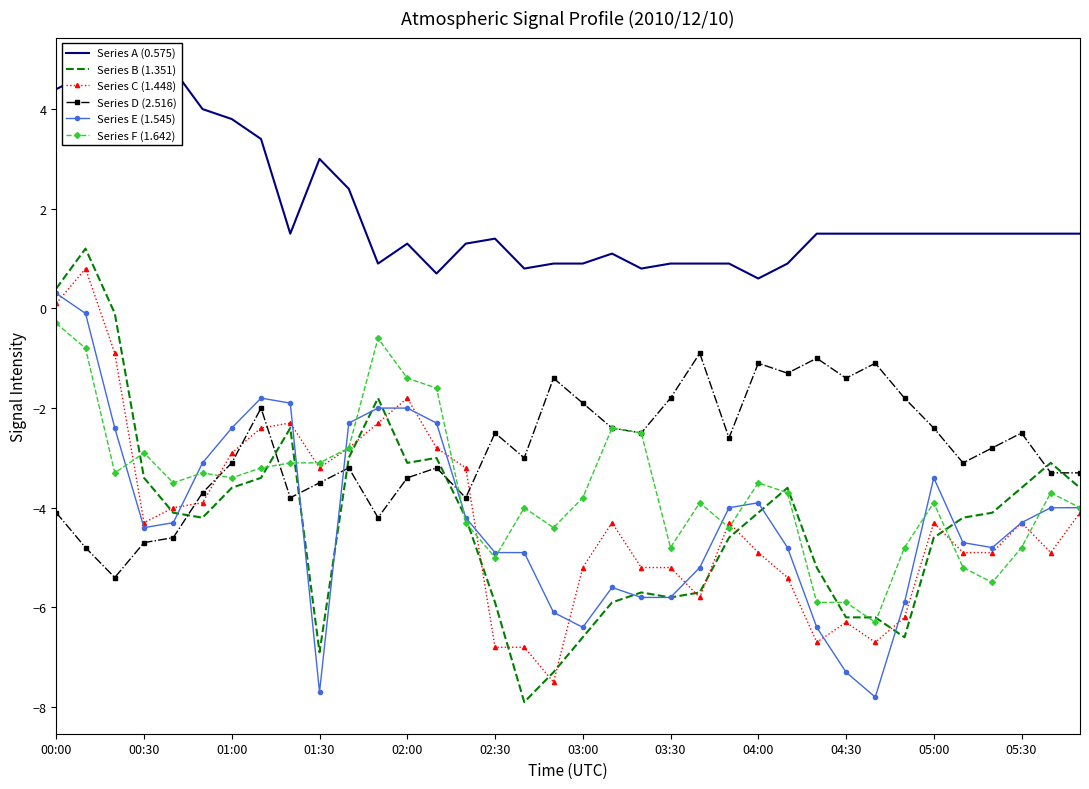

Reading left to right, transcribe all the data shown in this chart.

Series A (0.575): 4.4	4.7	4.2	4.2	4.8	4.0	3.8	3.4	1.5	3.0	2.4	0.9	1.3	0.7	1.3	1.4	0.8	0.9	0.9	1.1	0.8	0.9	0.9	0.9	0.6	0.9	1.5	1.5	1.5	1.5	1.5	1.5	1.5	1.5	1.5	1.5
Series B (1.351): 0.4	1.2	-0.1	-3.4	-4.1	-4.2	-3.6	-3.4	-2.4	-6.9	-3.0	-1.8	-3.1	-3.0	-4.2	-5.9	-7.9	-7.3	-6.6	-5.9	-5.7	-5.8	-5.7	-4.6	-4.1	-3.6	-5.2	-6.2	-6.2	-6.6	-4.6	-4.2	-4.1	-3.6	-3.1	-3.6
Series C (1.448): 0.1	0.8	-0.9	-4.3	-4.0	-3.9	-2.9	-2.4	-2.3	-3.2	-2.8	-2.3	-1.8	-2.8	-3.2	-6.8	-6.8	-7.5	-5.2	-4.3	-5.2	-5.2	-5.8	-4.3	-4.9	-5.4	-6.7	-6.3	-6.7	-6.2	-4.3	-4.9	-4.9	-4.3	-4.9	-4.1
Series D (2.516): -4.1	-4.8	-5.4	-4.7	-4.6	-3.7	-3.1	-2.0	-3.8	-3.5	-3.2	-4.2	-3.4	-3.2	-3.8	-2.5	-3.0	-1.4	-1.9	-2.4	-2.5	-1.8	-0.9	-2.6	-1.1	-1.3	-1.0	-1.4	-1.1	-1.8	-2.4	-3.1	-2.8	-2.5	-3.3	-3.3
Series E (1.545): 0.3	-0.1	-2.4	-4.4	-4.3	-3.1	-2.4	-1.8	-1.9	-7.7	-2.3	-2.0	-2.0	-2.3	-4.2	-4.9	-4.9	-6.1	-6.4	-5.6	-5.8	-5.8	-5.2	-4.0	-3.9	-4.8	-6.4	-7.3	-7.8	-5.9	-3.4	-4.7	-4.8	-4.3	-4.0	-4.0
Series F (1.642): -0.3	-0.8	-3.3	-2.9	-3.5	-3.3	-3.4	-3.2	-3.1	-3.1	-2.8	-0.6	-1.4	-1.6	-4.3	-5.0	-4.0	-4.4	-3.8	-2.4	-2.5	-4.8	-3.9	-4.4	-3.5	-3.7	-5.9	-5.9	-6.3	-4.8	-3.9	-5.2	-5.5	-4.8	-3.7	-4.0